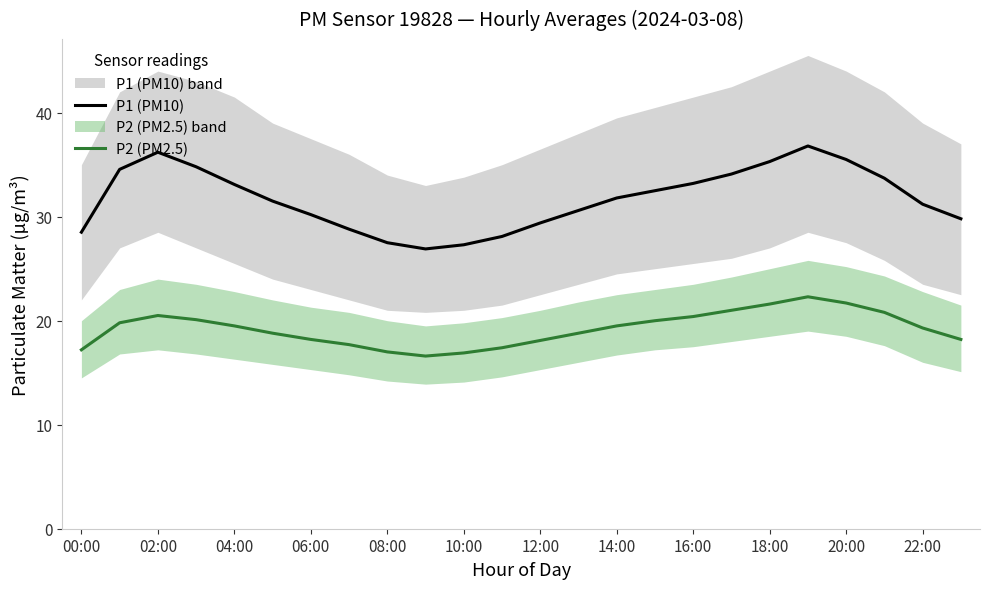

True or false: P2 (PM2.5) and P1 (PM10) intersect in this chart.

False